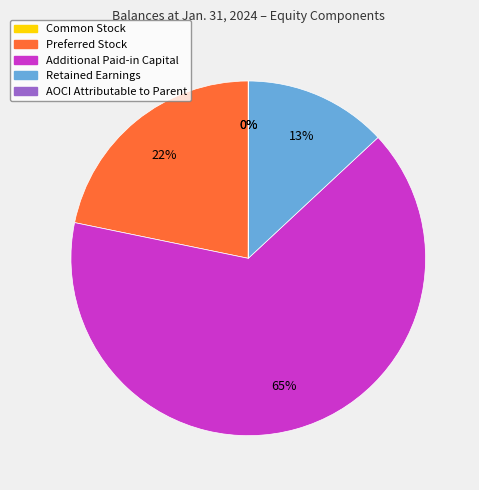

Which has a higher value, Additional Paid-in Capital or Preferred Stock?

Additional Paid-in Capital